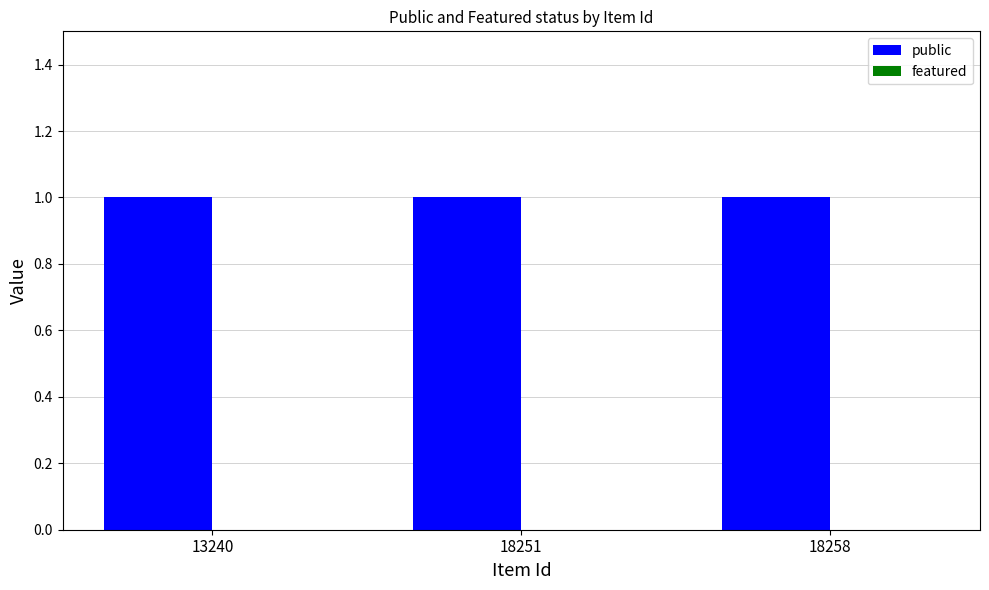

Which has a higher value, 13240 or 18251?

13240